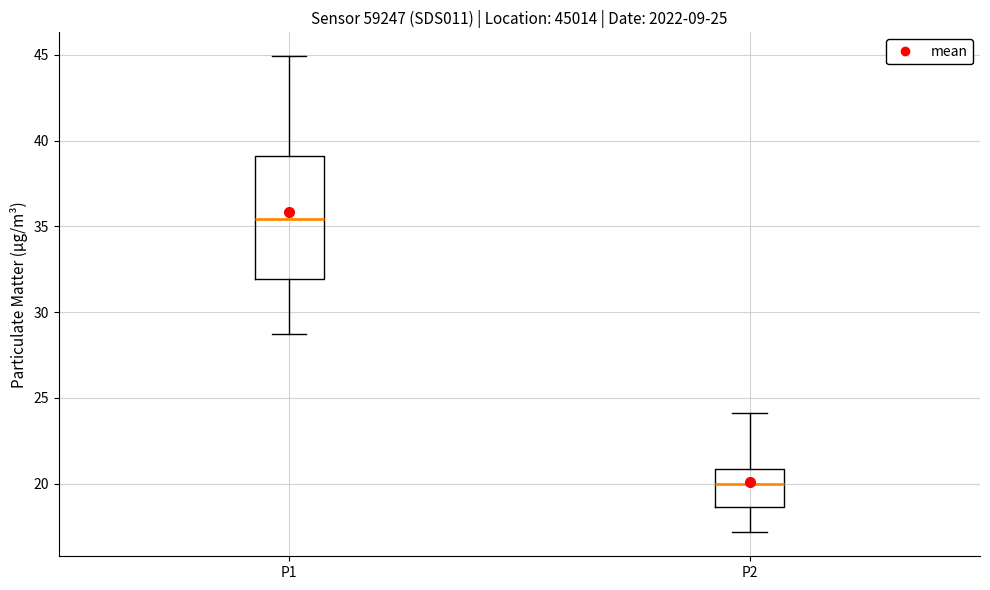

Which box is the tallest, from its lower edge to its upper edge?

P1